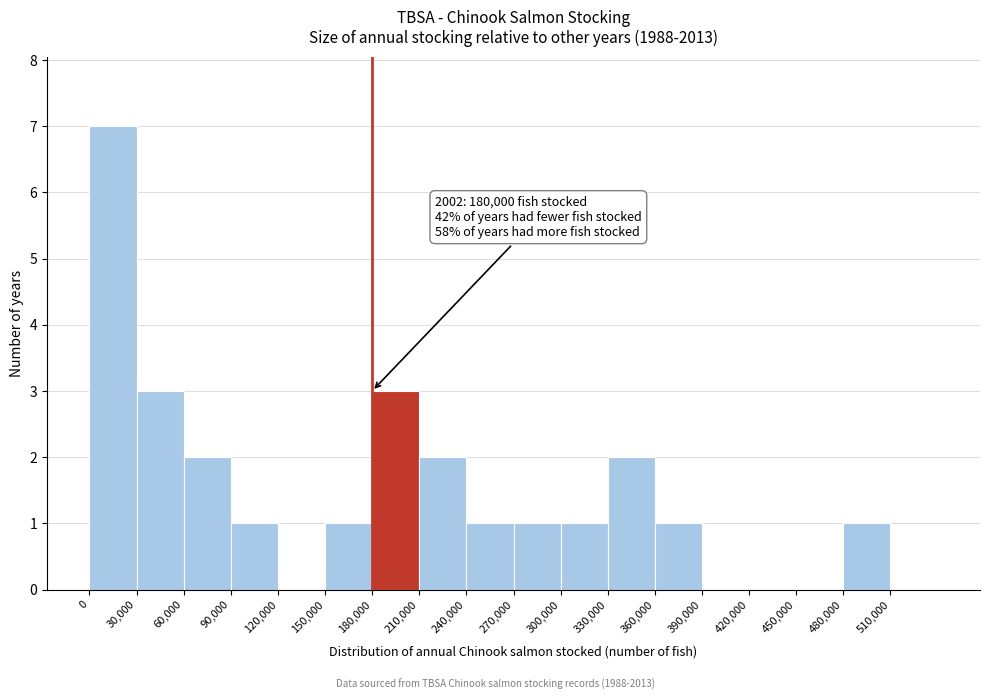

Which range on the x-axis has the tallest bar?

0 to 30000